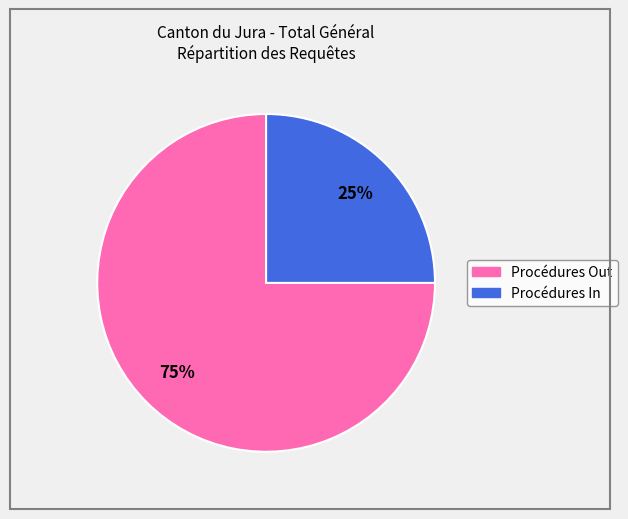

What percentage is the Procédures In slice, to the nearest percent?

25%